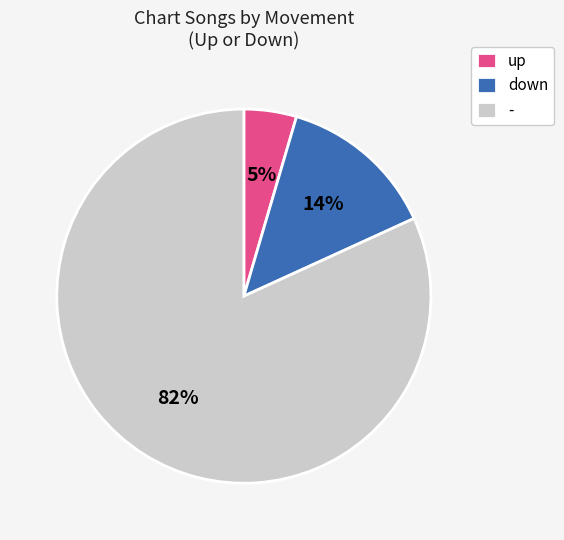

To the nearest percent, what is the average slice percentage?

33%